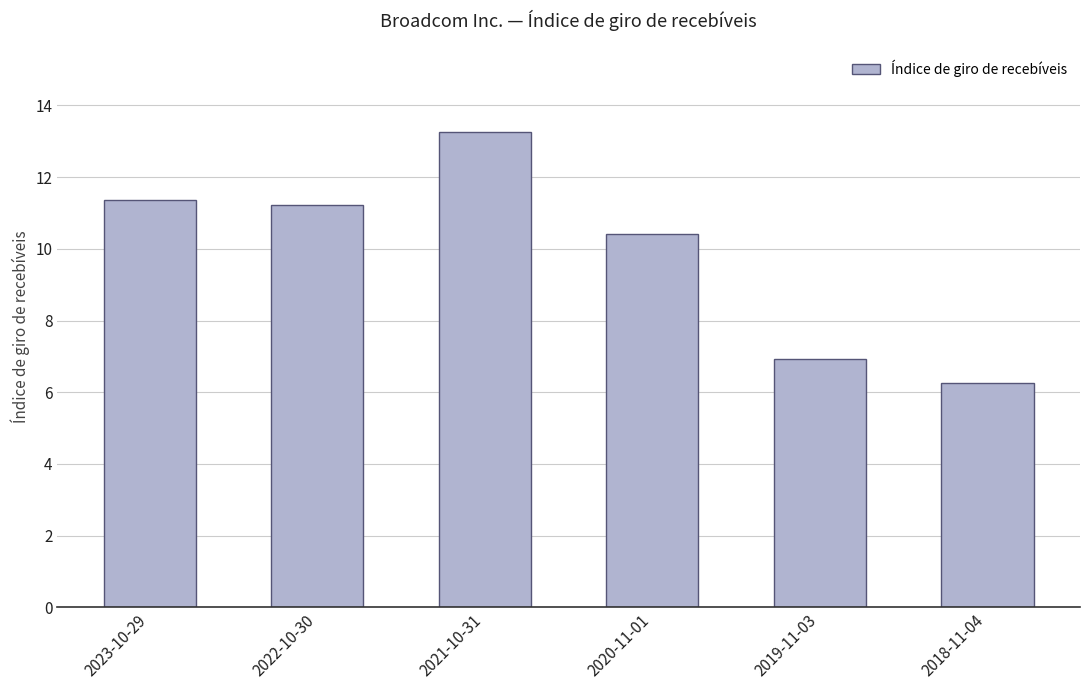

What is the value of the 1st bar from the left?

11.4